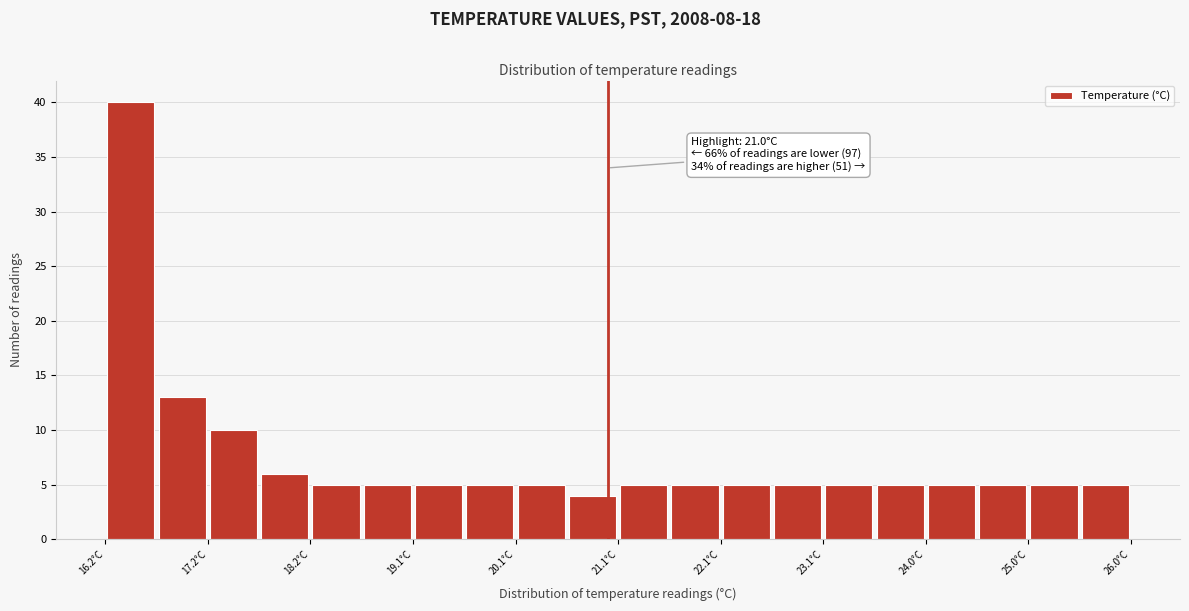

Which range on the x-axis has the tallest bar?

16.20 to 16.69